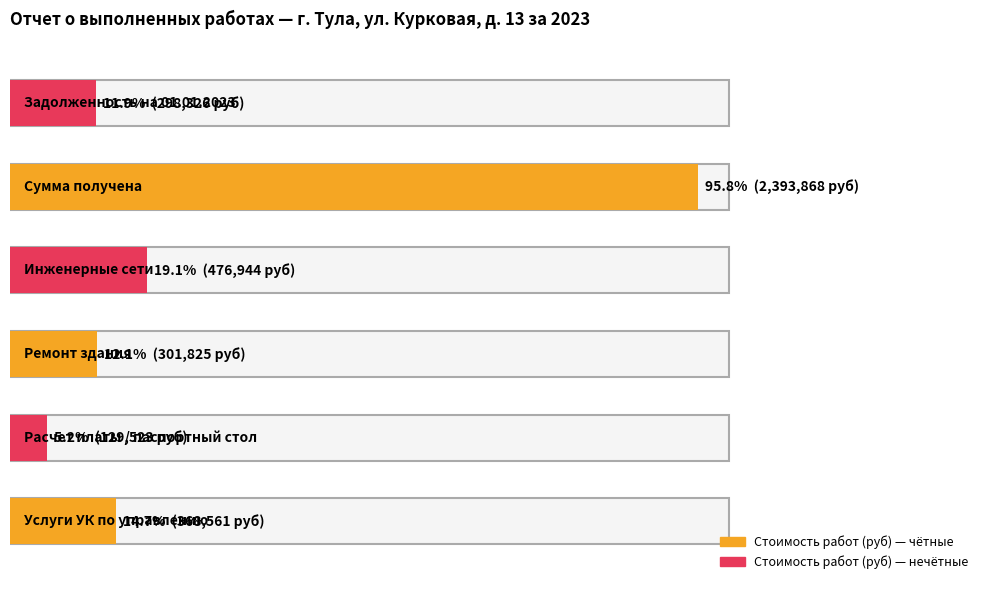

What is the difference between the highest and lowest values at Задолженность на 01.01.2023?

298324.9